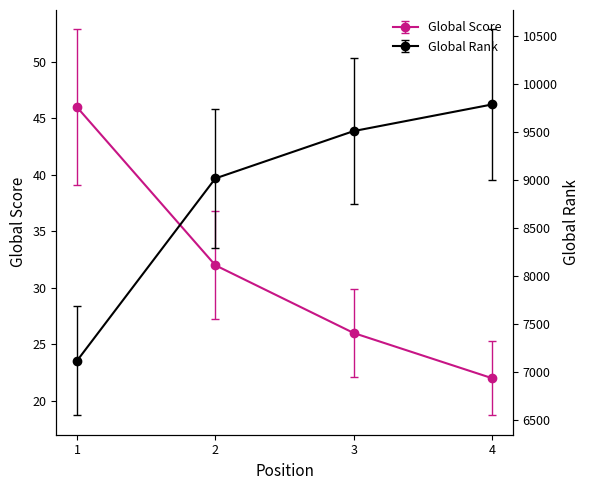

Where does the Global Rank series first go above 10271?

3